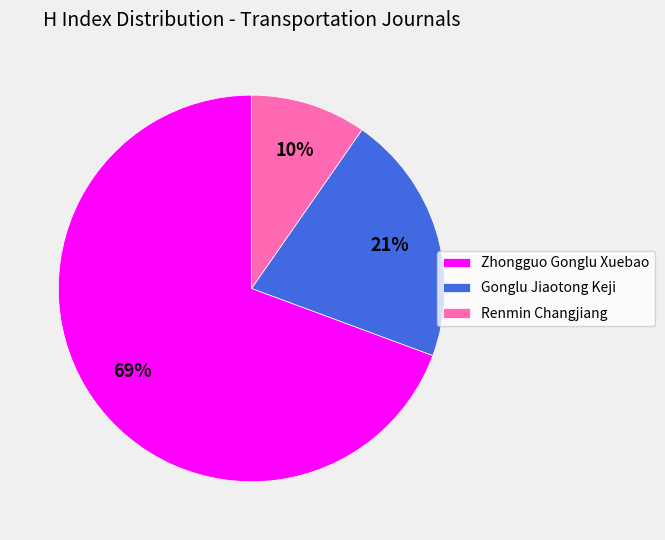

Do Zhongguo Gonglu Xuebao and Renmin Changjiang together represent more than half of the pie?

Yes